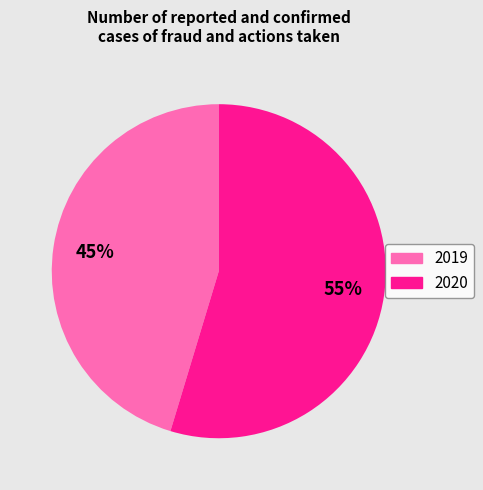

Which category has the biggest portion of the pie?

2020